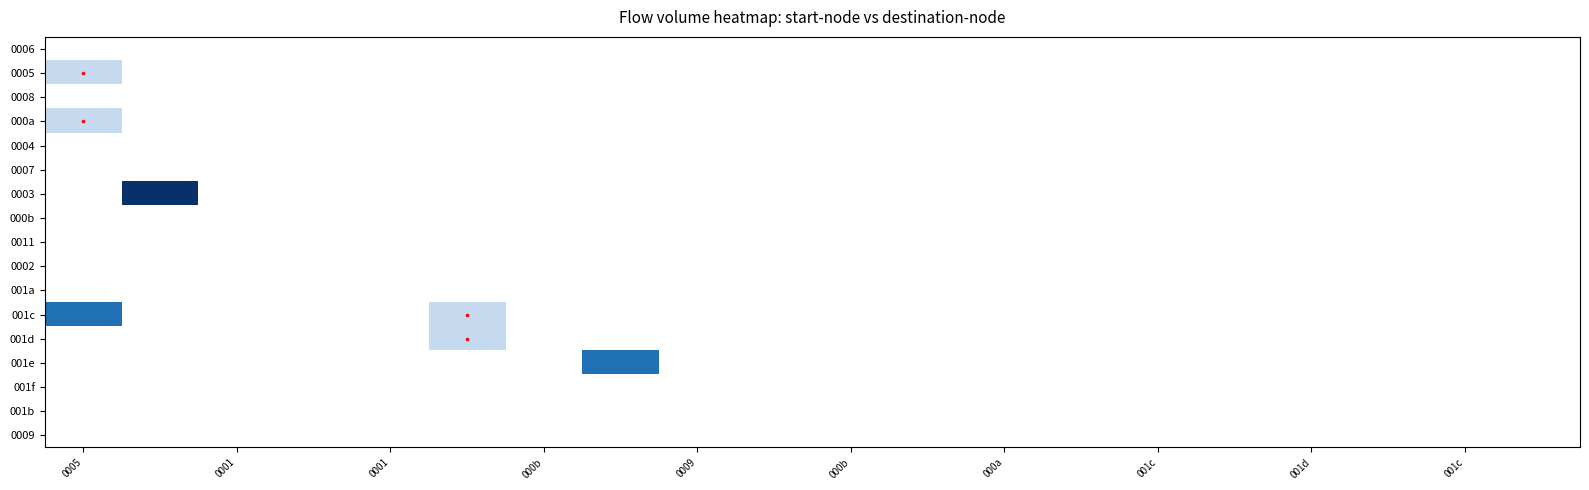

At which category is the sum across all series the highest?

0005